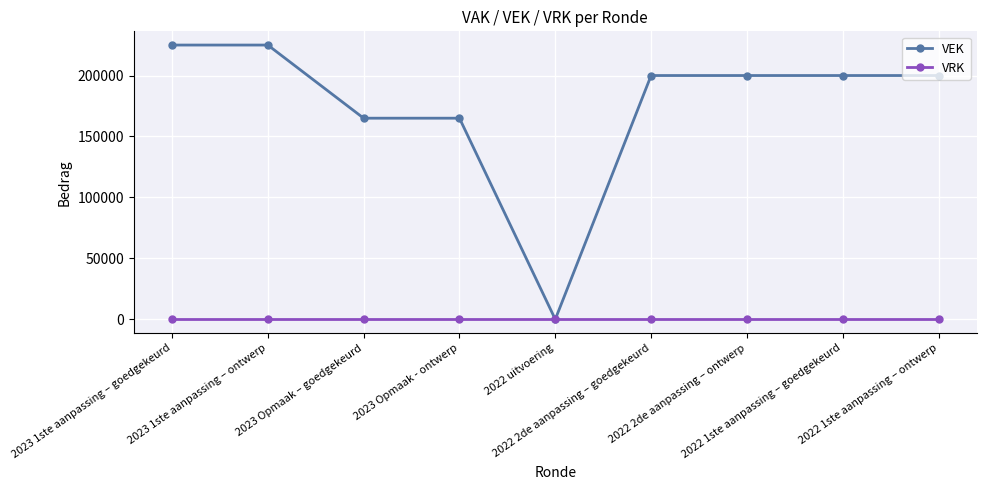

Reading right to left, extract all data points from this chart.

VEK: 2022 1ste aanpassing – ontwerp=200000	2022 1ste aanpassing – goedgekeurd=200000	2022 2de aanpassing – ontwerp=200000	2022 2de aanpassing – goedgekeurd=200000	2022 uitvoering=0	2023 Opmaak - ontwerp=165000	2023 Opmaak – goedgekeurd=165000	2023 1ste aanpassing – ontwerp=225000	2023 1ste aanpassing – goedgekeurd=225000
VRK: 2022 1ste aanpassing – ontwerp=0	2022 1ste aanpassing – goedgekeurd=0	2022 2de aanpassing – ontwerp=0	2022 2de aanpassing – goedgekeurd=0	2022 uitvoering=0	2023 Opmaak - ontwerp=0	2023 Opmaak – goedgekeurd=0	2023 1ste aanpassing – ontwerp=0	2023 1ste aanpassing – goedgekeurd=0